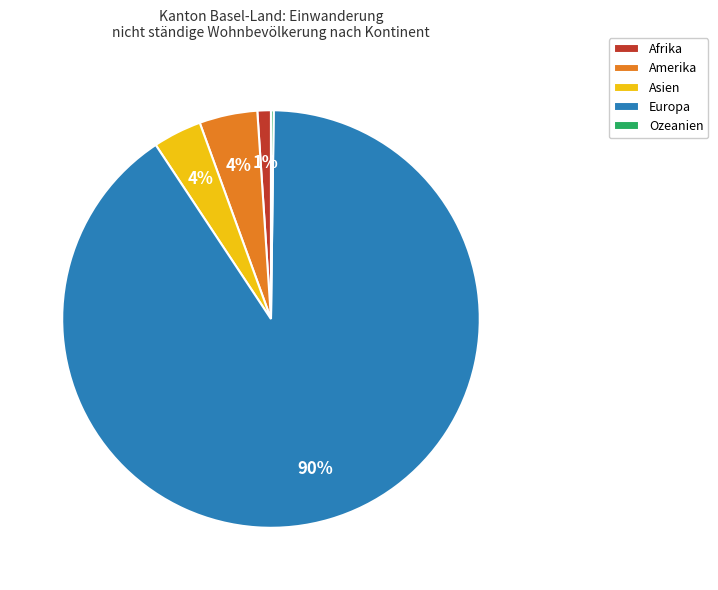

Which category has the biggest portion of the pie?

Europa